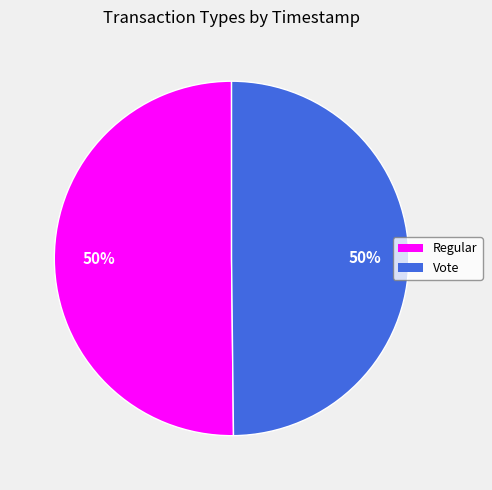

True or false: Vote accounts for 43% of the total.

False